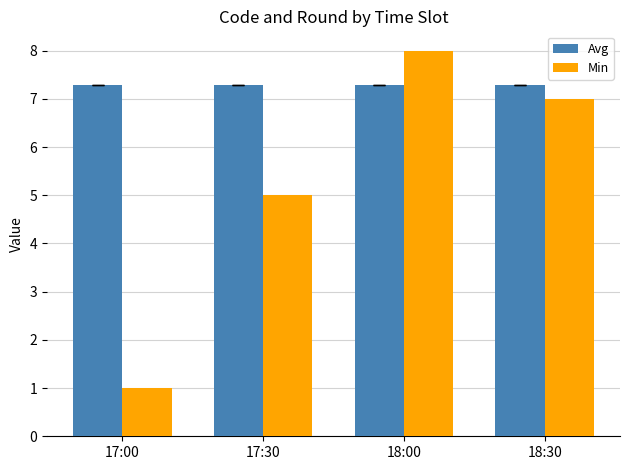

Reading left to right, what are all the values shown in this chart?

Avg: 17:00=7.3	17:30=7.3	18:00=7.3	18:30=7.3
Min: 17:00=1.0	17:30=5.0	18:00=8.0	18:30=7.0